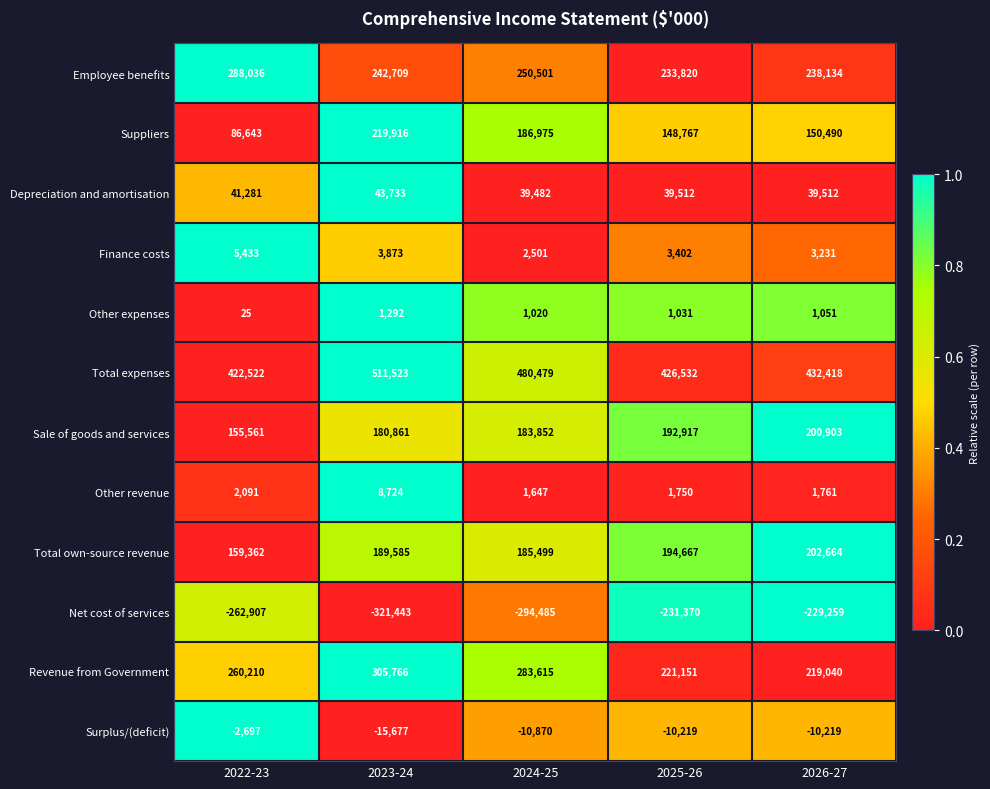

What is the difference between the second highest and minimum values in the Net cost of services series?

90073